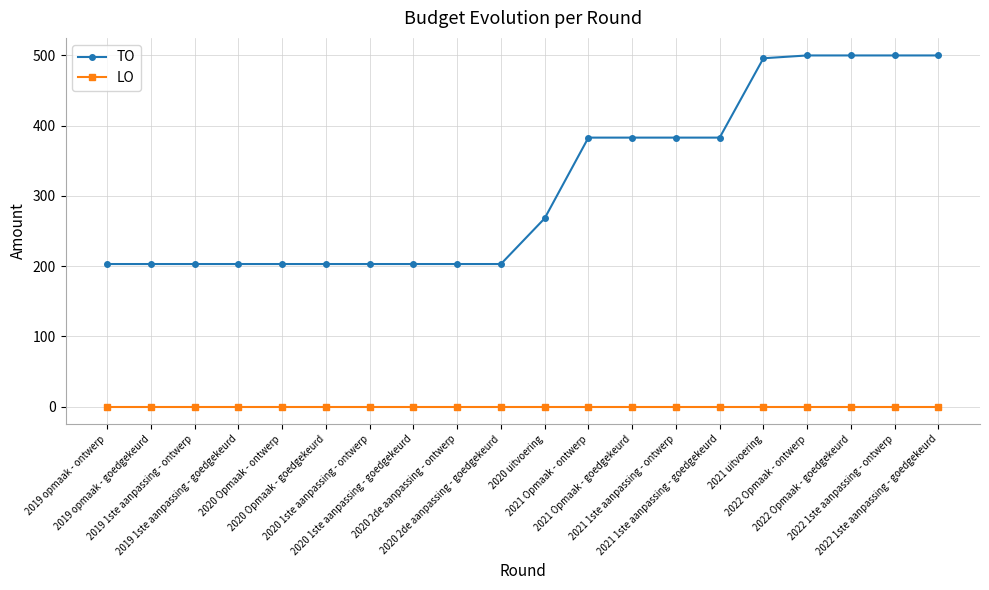

Which series has the widest spread of values?

TO